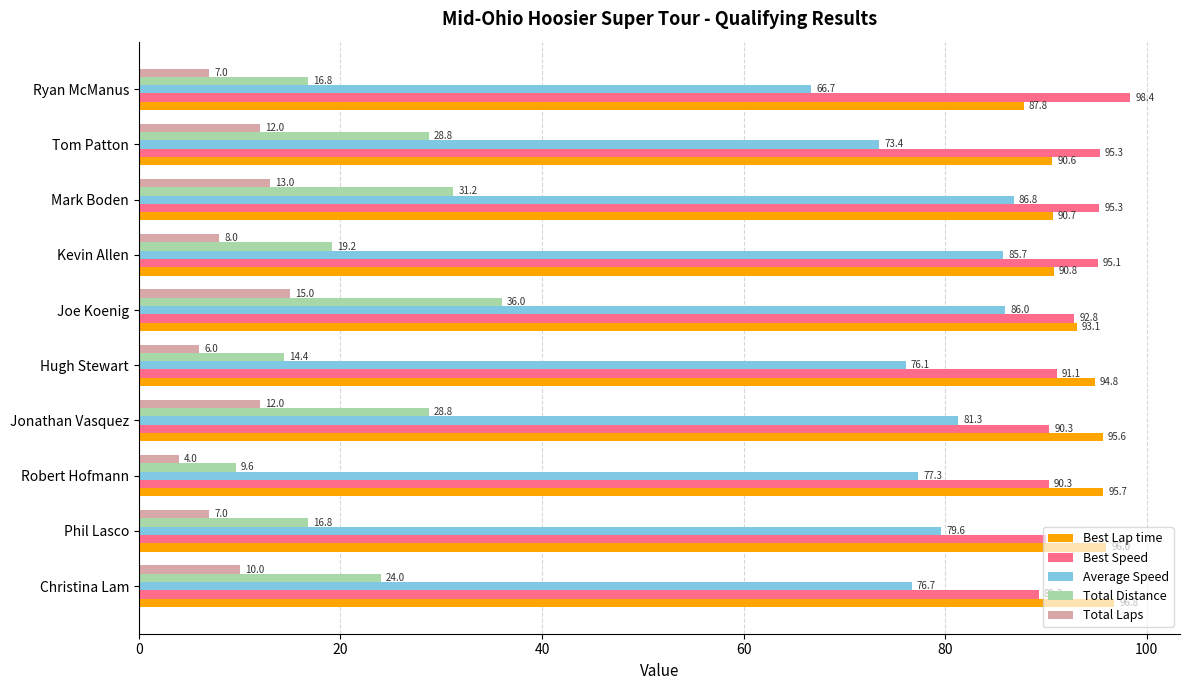

What is the average value of the Best Speed series?

92.8